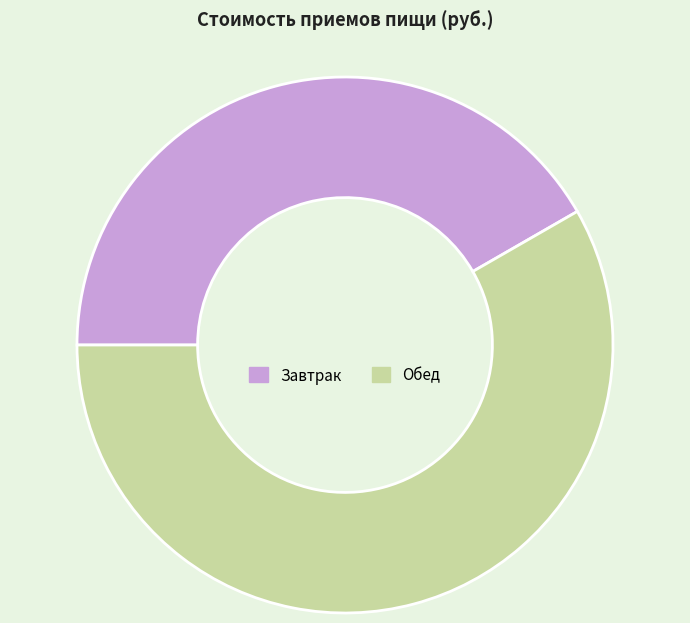

Which has a higher value, Завтрак or Обед?

Обед